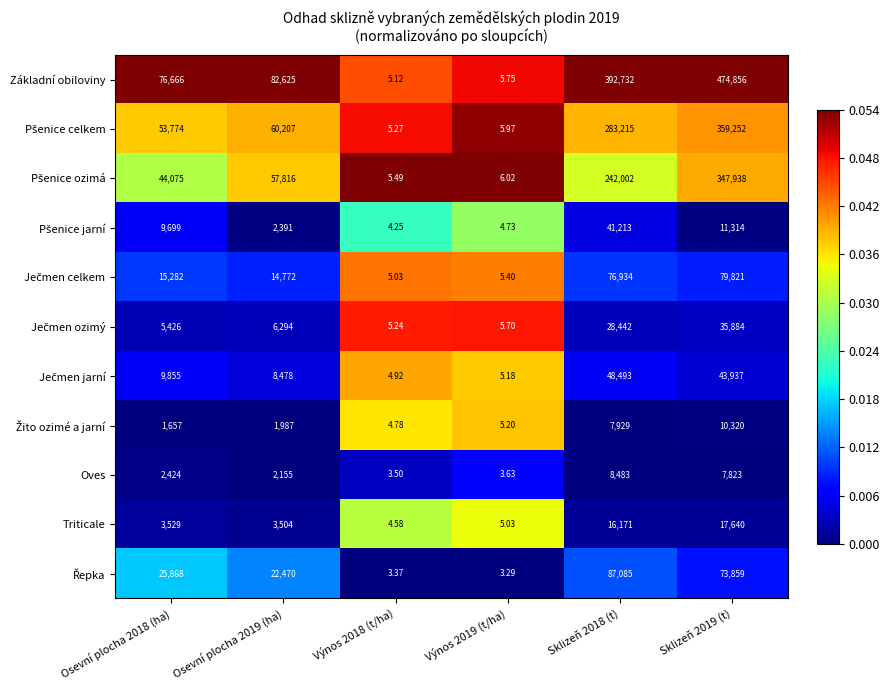

Which series has the widest spread of values?

Základní obiloviny